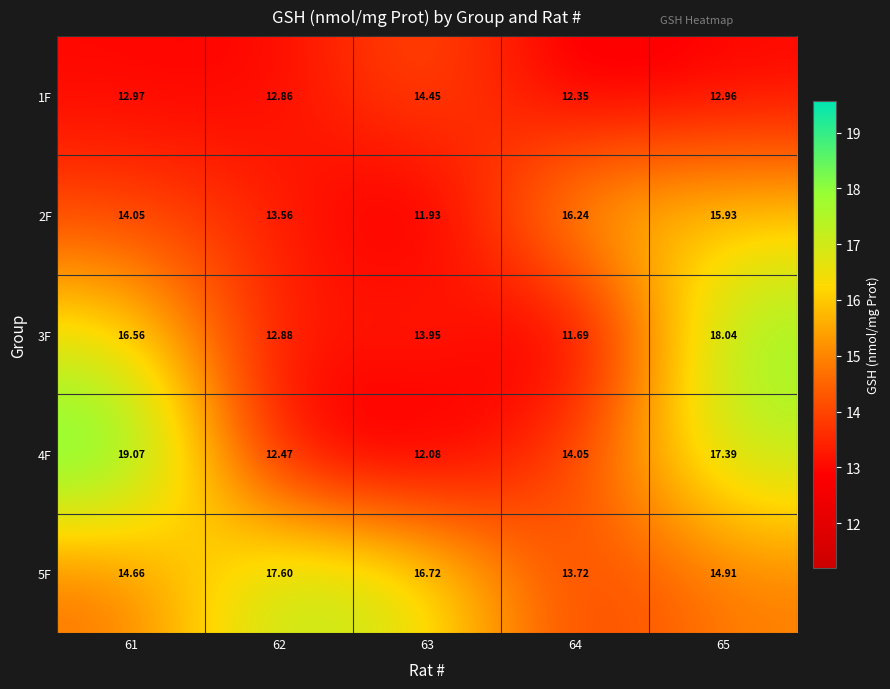

How many series are shown in this chart?

5